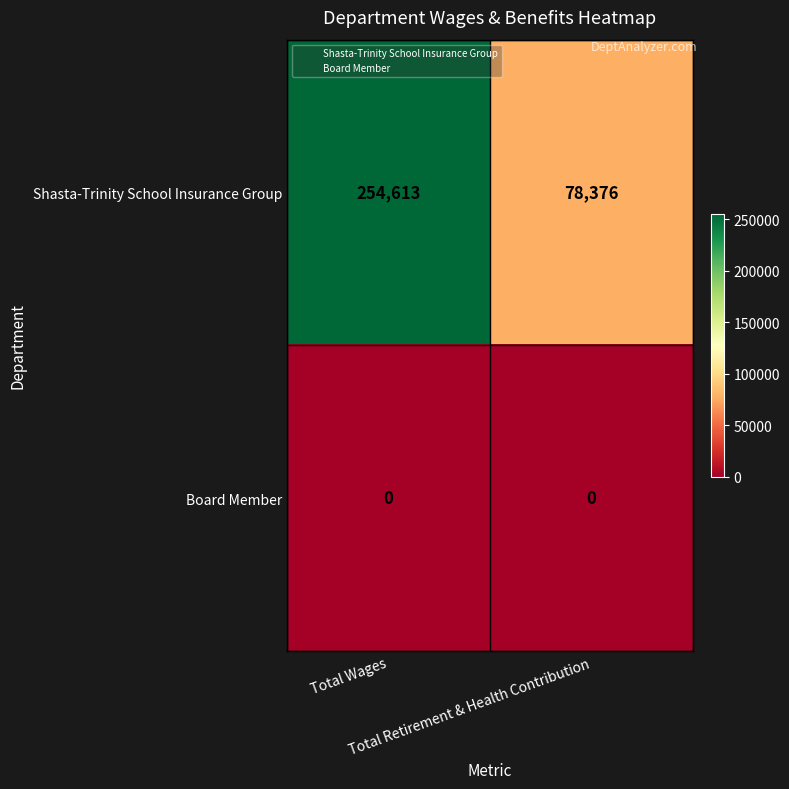

What is the spread (max minus min) of values at Total Wages?

254613